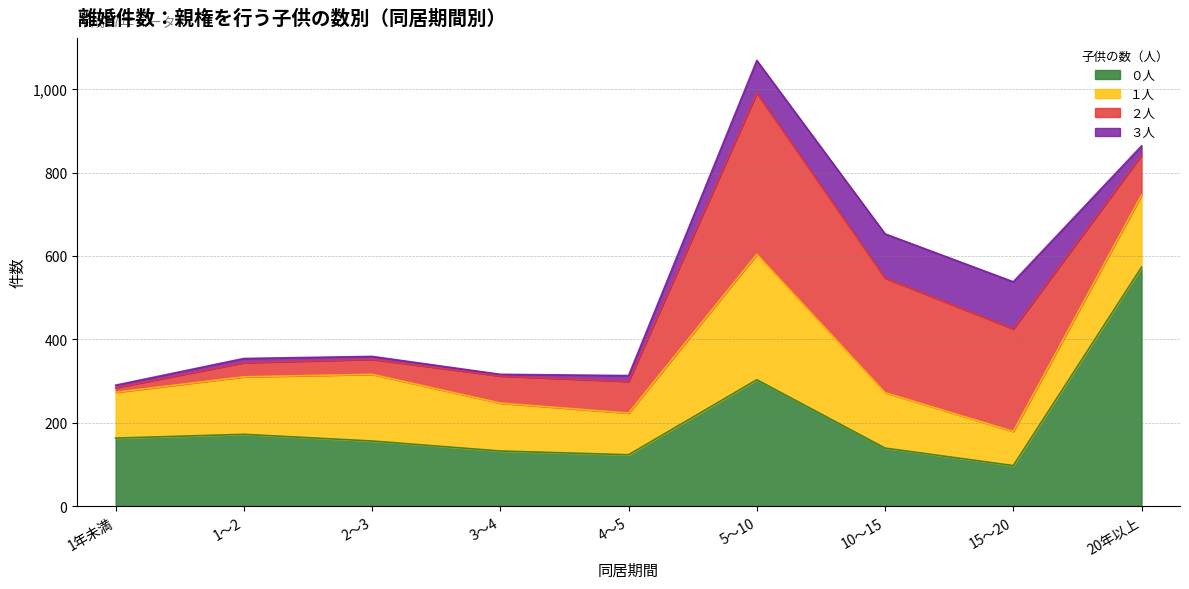

What is the total value across all series at 15～20?

538